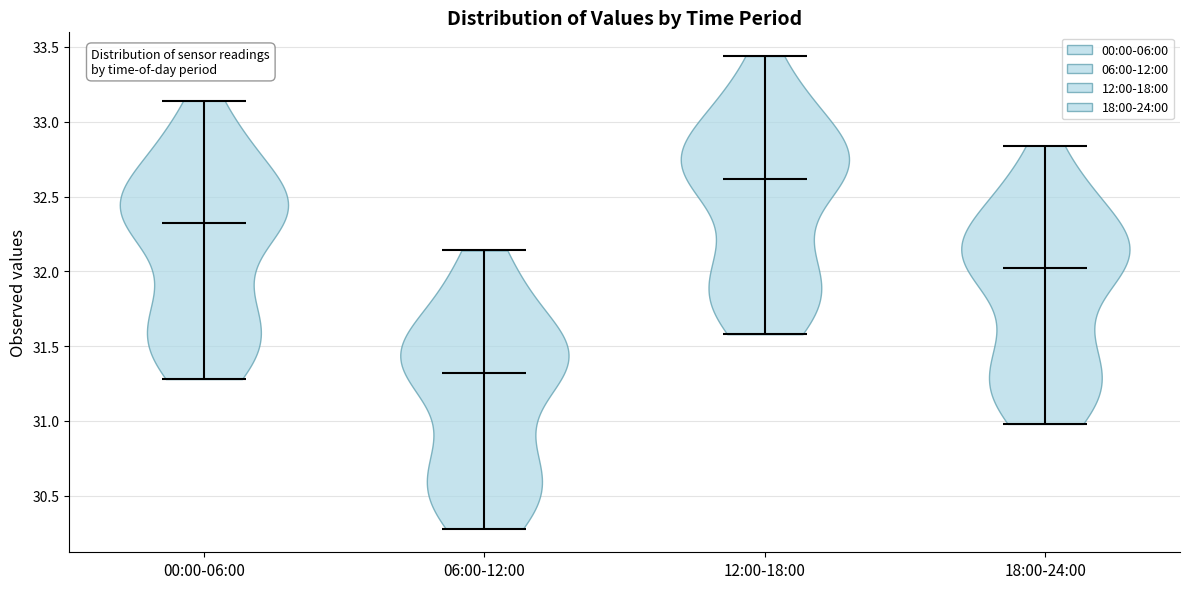

Reading left to right, read every violin against the y-axis: where its median line is, and the lowest and highest points it reaches. The values are not printed on the chart, so give them approximately, as read against the axis.

00:00-06:00: median line 32.30, lowest point 31.30, highest point 33.15
06:00-12:00: median line 31.30, lowest point 30.30, highest point 32.15
12:00-18:00: median line 32.60, lowest point 31.60, highest point 33.45
18:00-24:00: median line 32.00, lowest point 31.00, highest point 32.85